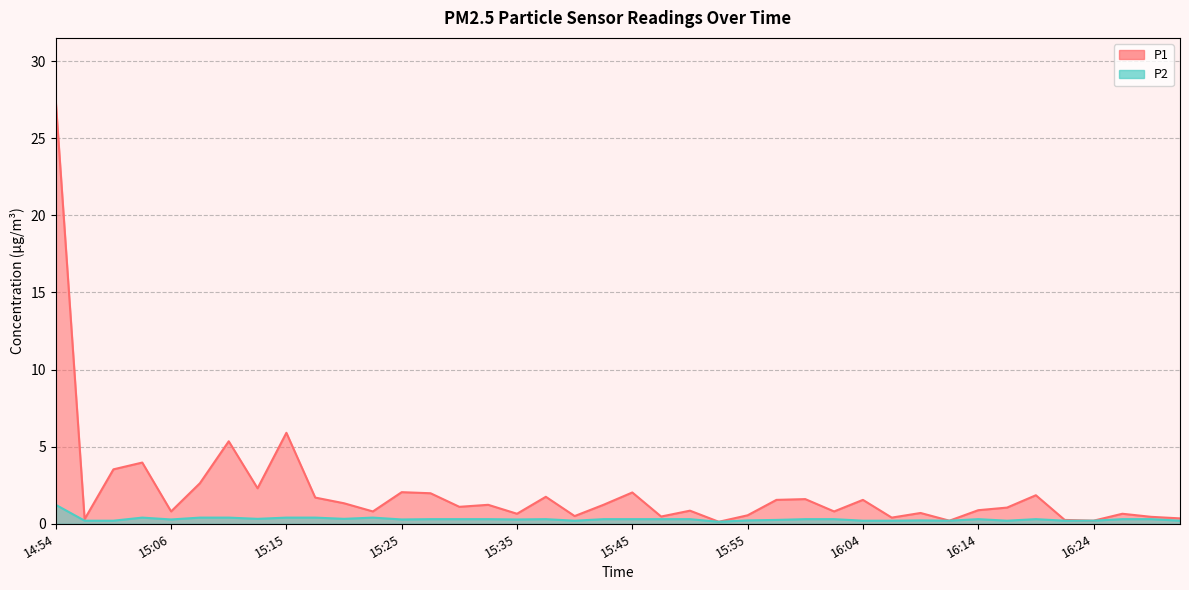

What is the sum of all P1 values?

83.0